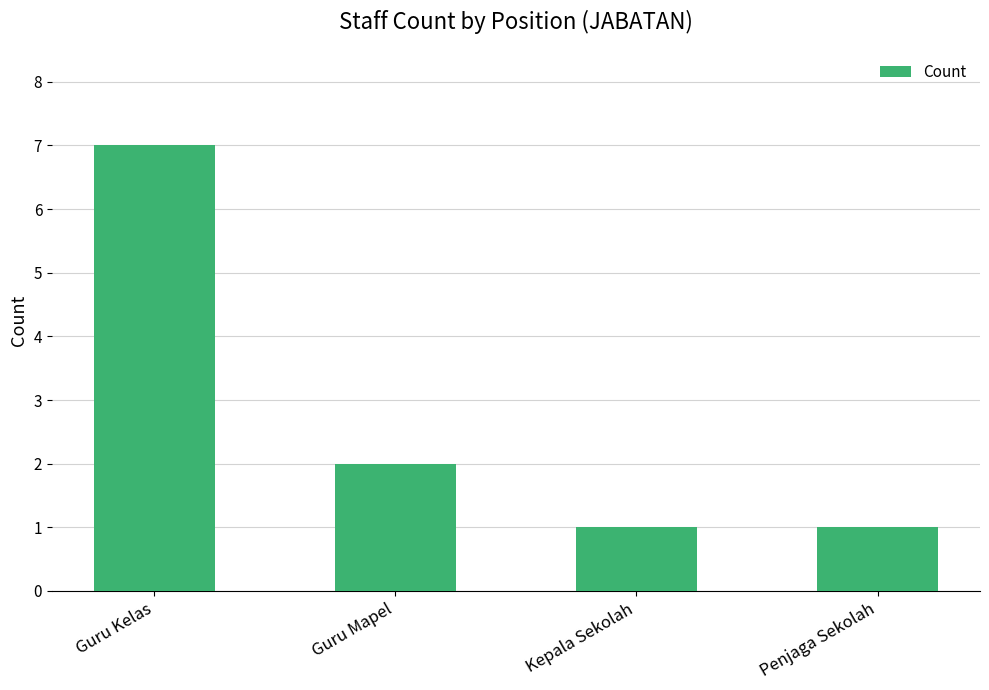

Are the bars grouped side by side (vs. stacked)?

No